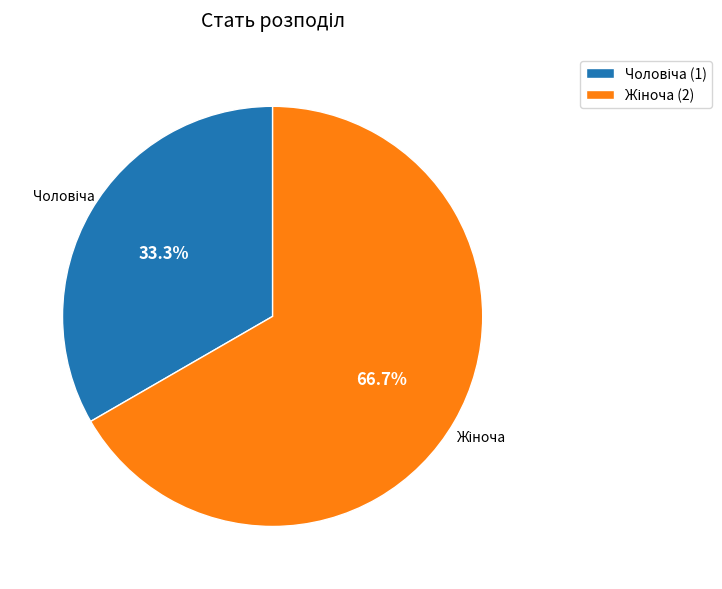

Is there a majority slice in this chart?

Yes